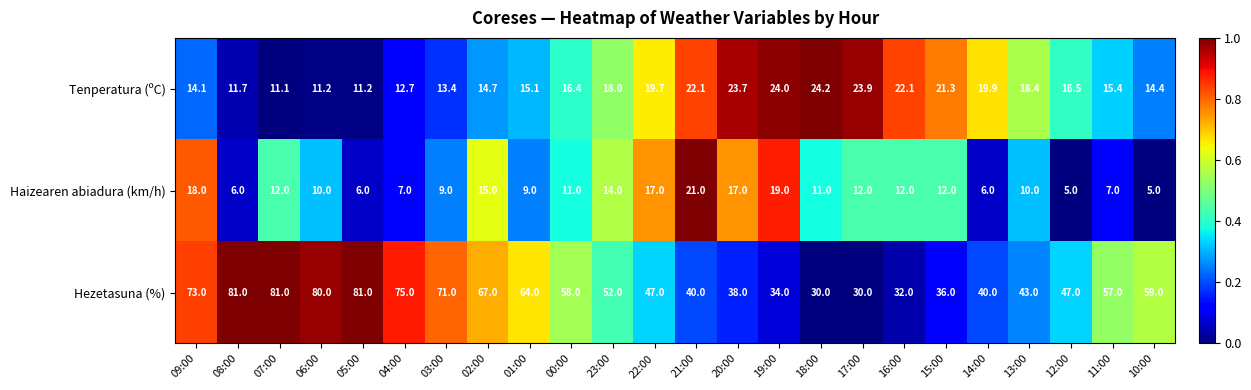

The value of Tenperatura (ºC) at 21:00 is 34.5. True or false?

False